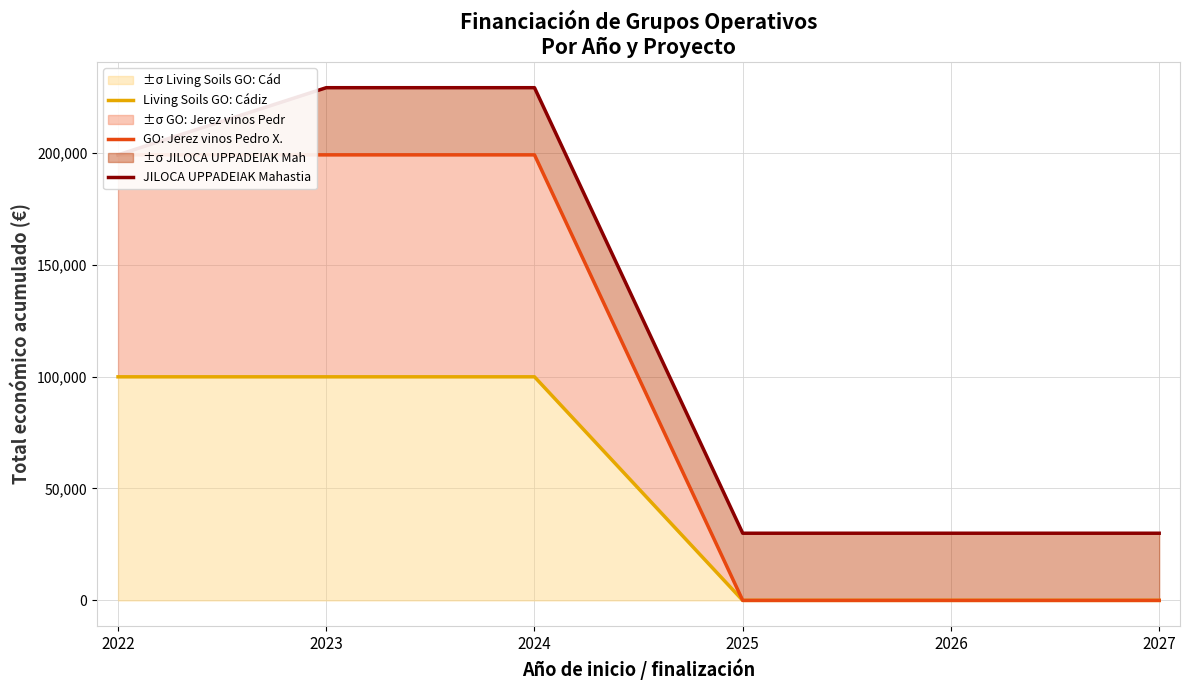

The value of GO: Jerez vinos Pedro X. at 2022 is 199003.3. True or false?

True